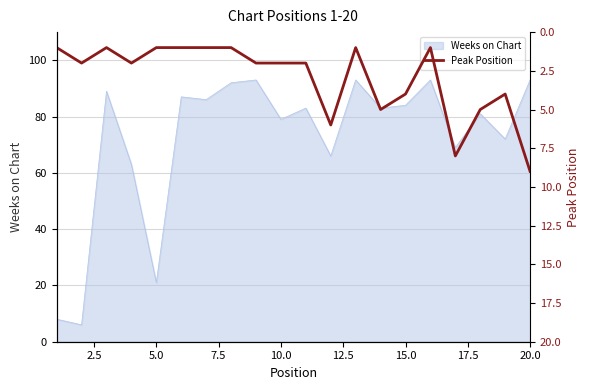

True or false: Weeks on Chart has a value of 21 at 5.0.

True